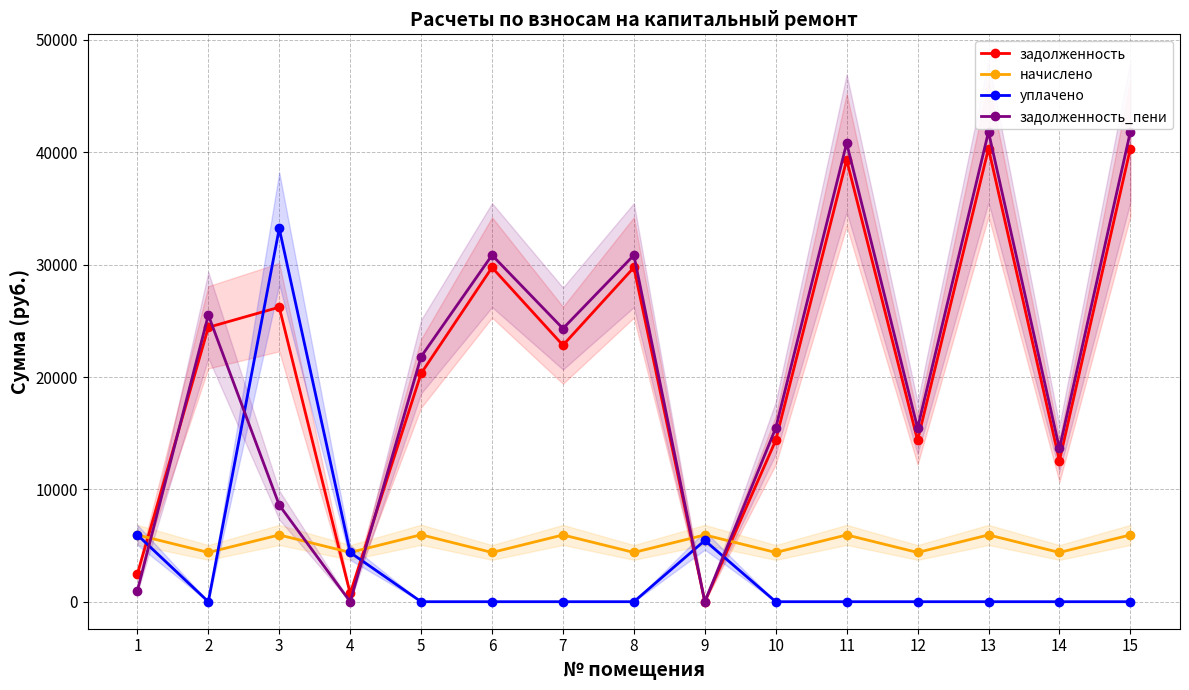

True or false: задолженность_пени has a value of 15458.9 at 10.

True